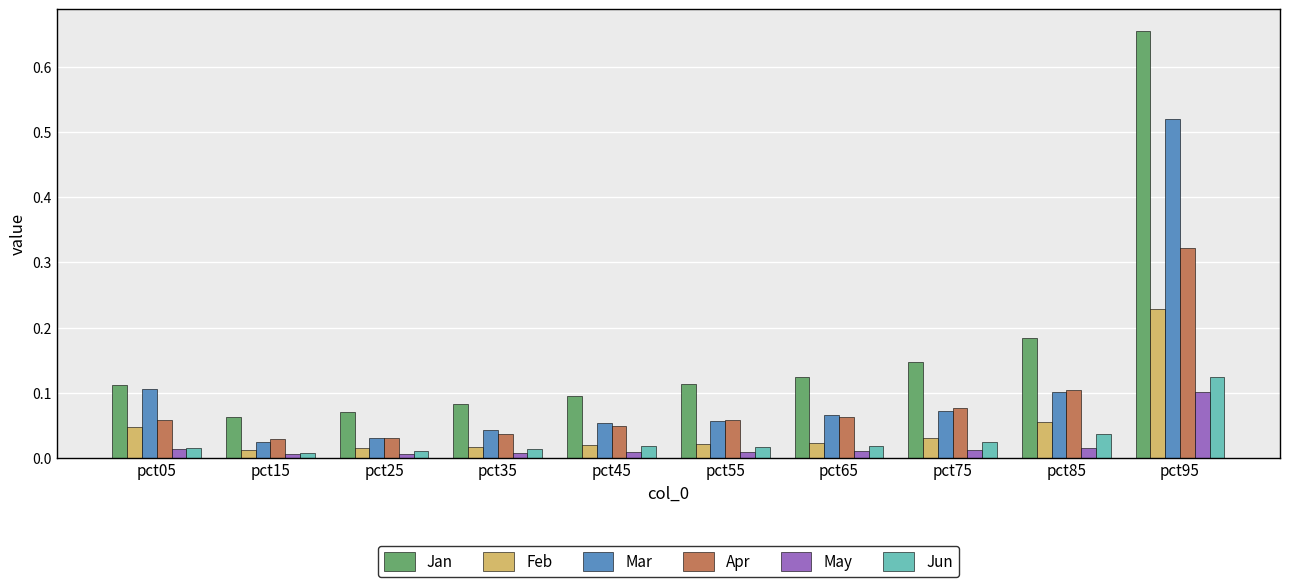

Between pct65 and pct95, which series saw the biggest shift?

Jan